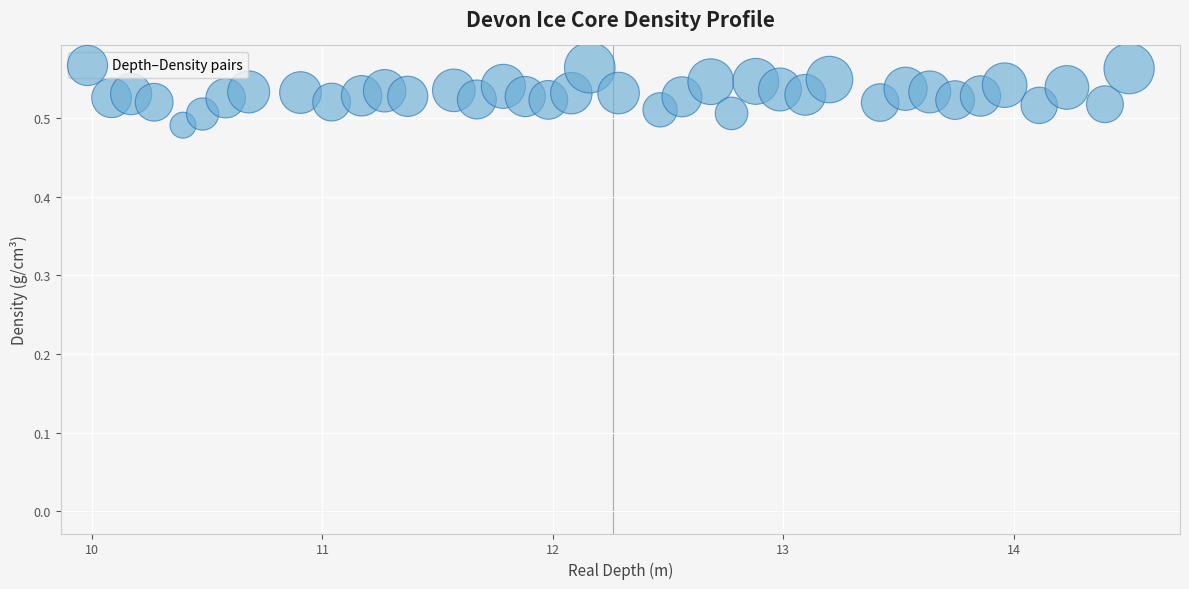

What is the range of X values (max minus min)?

4.4